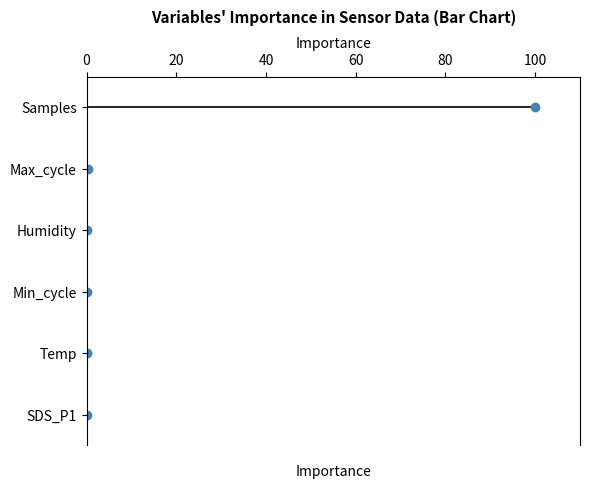

What are all the series names shown in the legend?

SDS_P1, Temp, Min_cycle, Humidity, Max_cycle, Samples